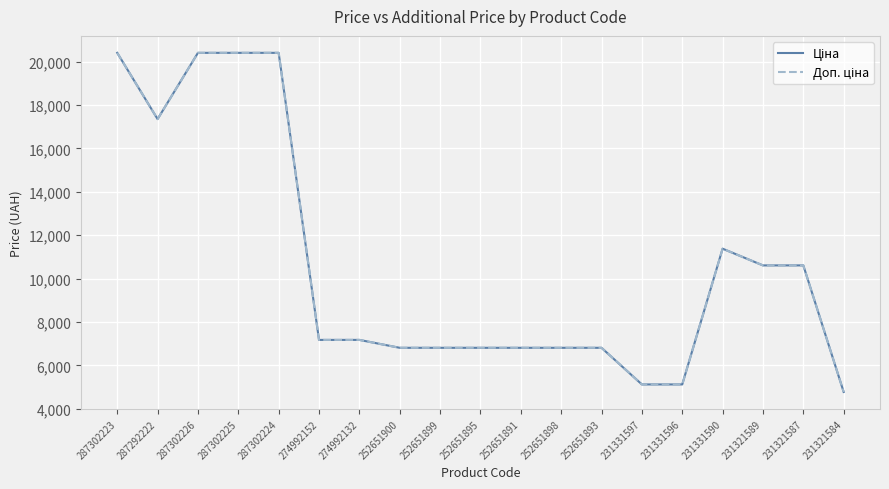

Which category has the lowest value across all series?

231321584